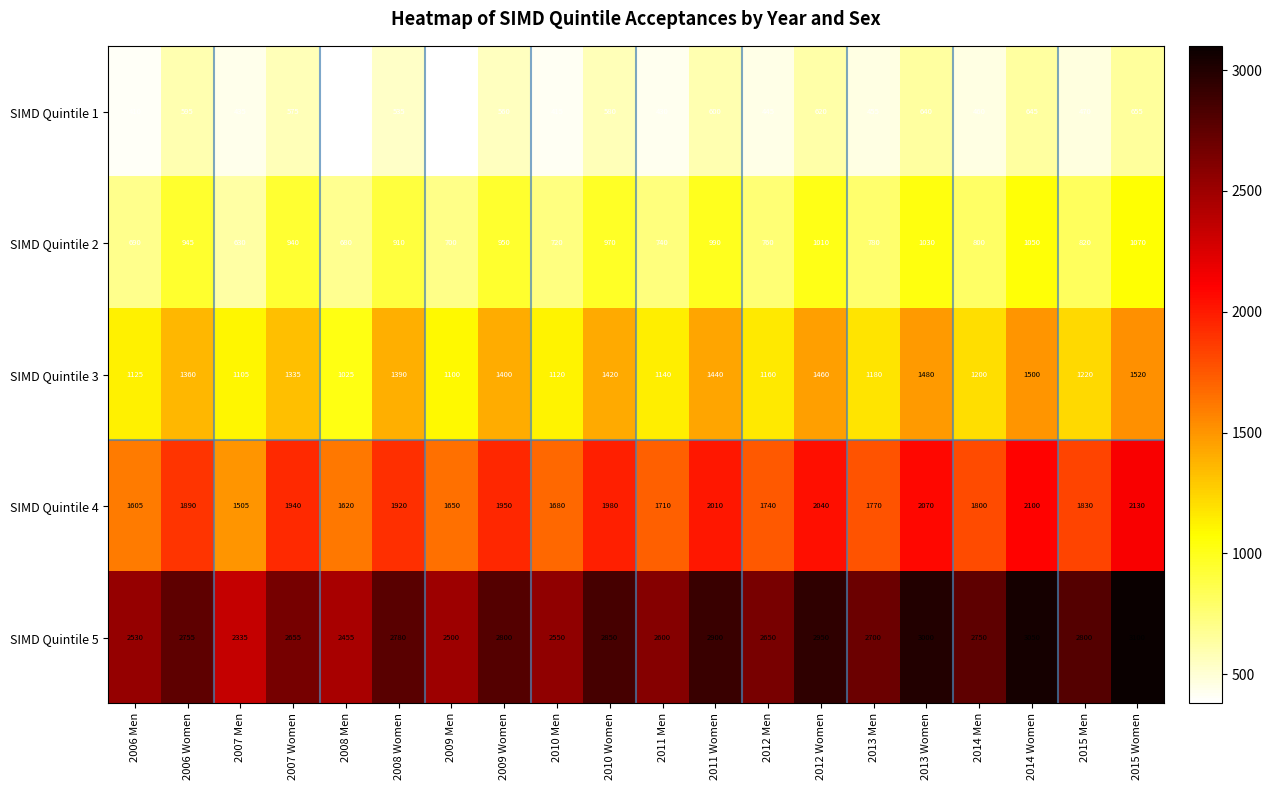

True or false: SIMD Quintile 5 has a value of 2950 at 2012 Women.

True